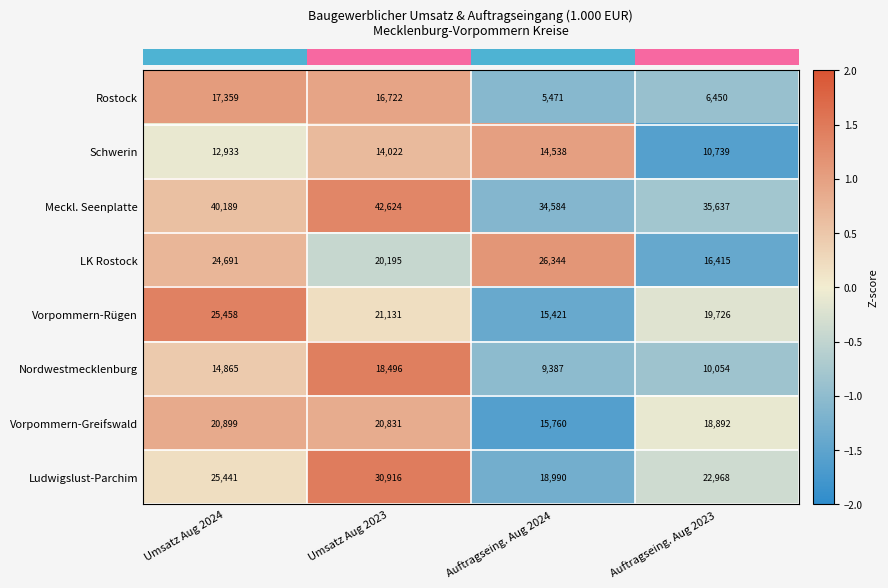

At Auftragseing. Aug 2023, list the series in order from smallest to largest.

Rostock, Nordwestmecklenburg, Schwerin, LK Rostock, Vorpommern-Greifswald, Vorpommern-Rügen, Ludwigslust-Parchim, Meckl. Seenplatte